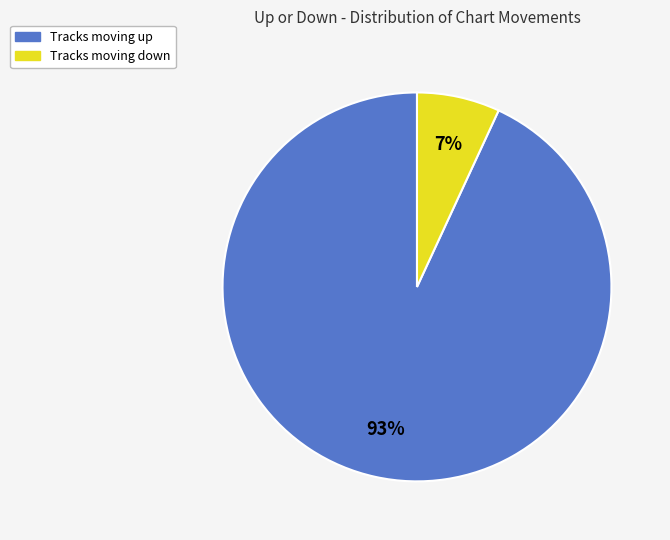

To the nearest percent, what is the difference between the largest and smallest slice percentages?

86%